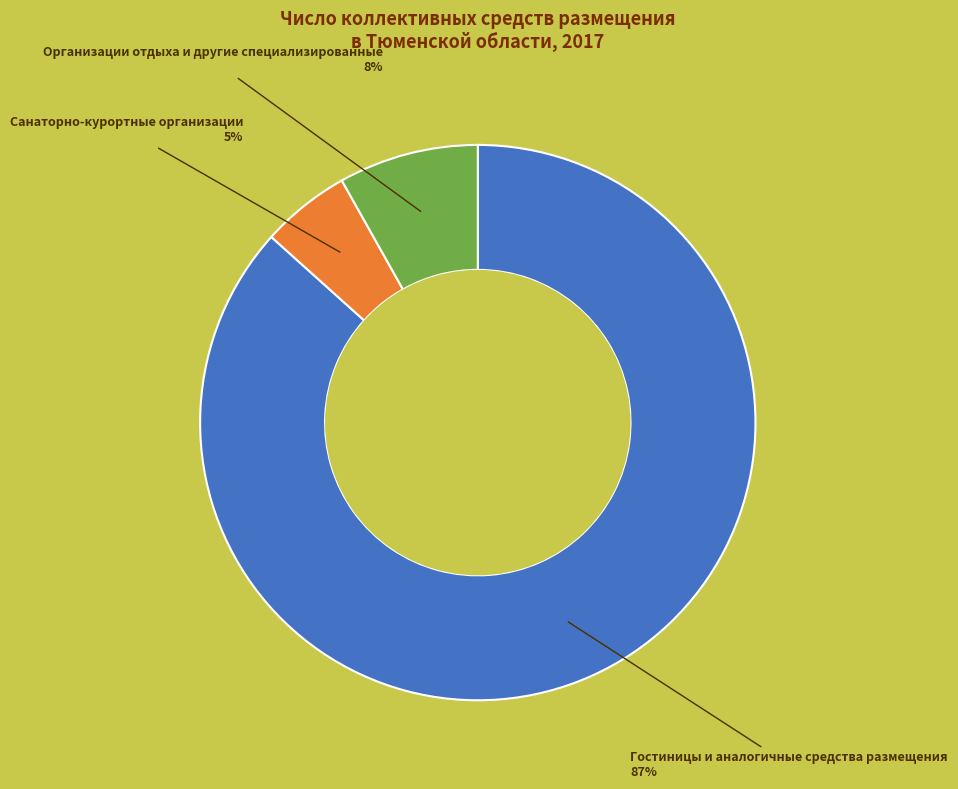

Which has a higher value, Санаторно-курортные организации or Организации отдыха и другие специализированные?

Организации отдыха и другие специализированные